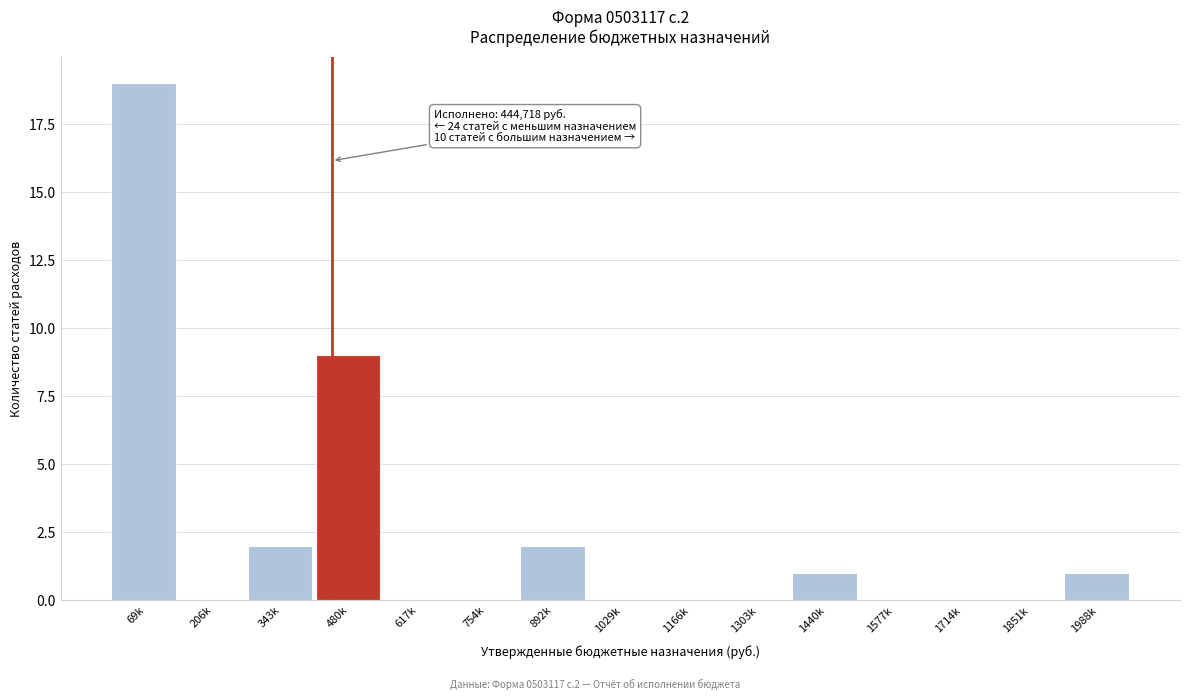

Reading left to right, extract all data points from this chart.

69k=19	206k=0	343k=2	480k=9	617k=0	754k=0	892k=2	1029k=0	1166k=0	1303k=0	1440k=1	1577k=0	1714k=0	1851k=0	1988k=1